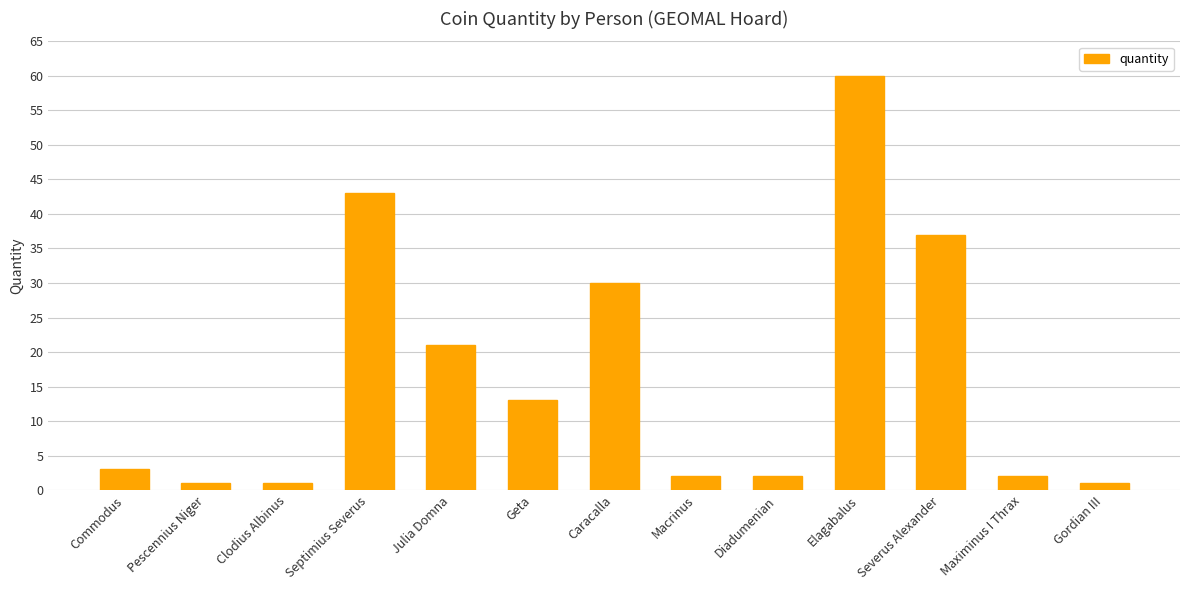

Reading left to right, list all the values displayed in this chart.

Commodus=3	Pescennius Niger=1	Clodius Albinus=1	Septimius Severus=43	Julia Domna=21	Geta=13	Caracalla=30	Macrinus=2	Diadumenian=2	Elagabalus=60	Severus Alexander=37	Maximinus I Thrax=2	Gordian III=1